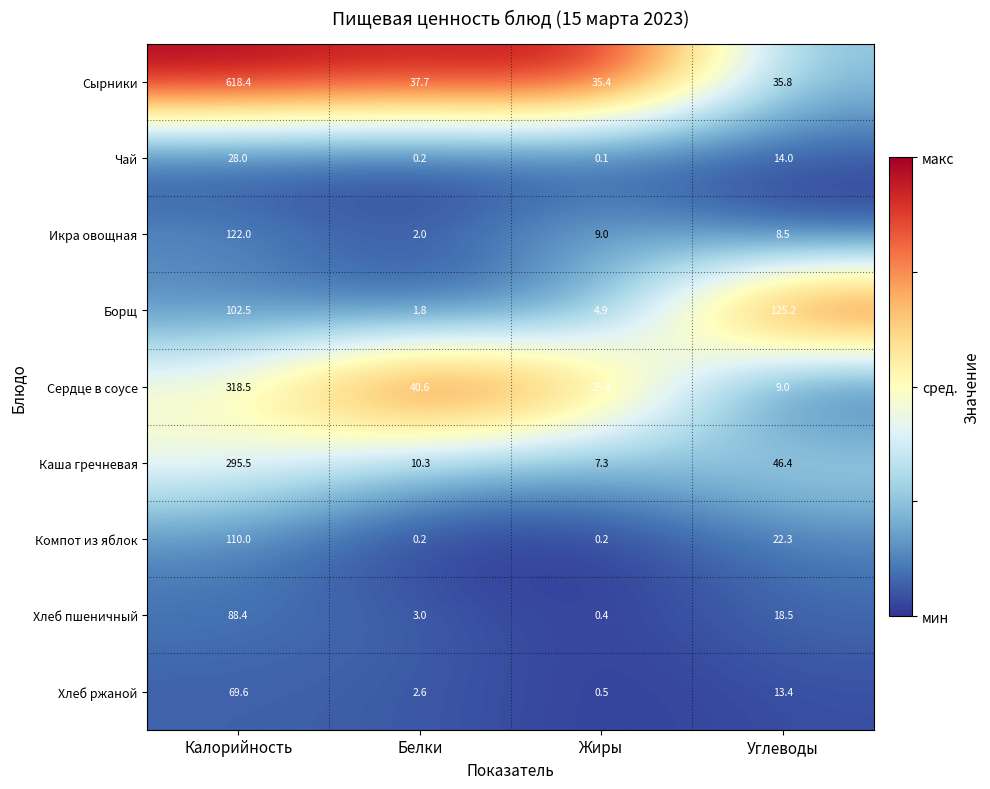

What is the sum of the Каша гречневая values at Белки and Углеводы?

56.7